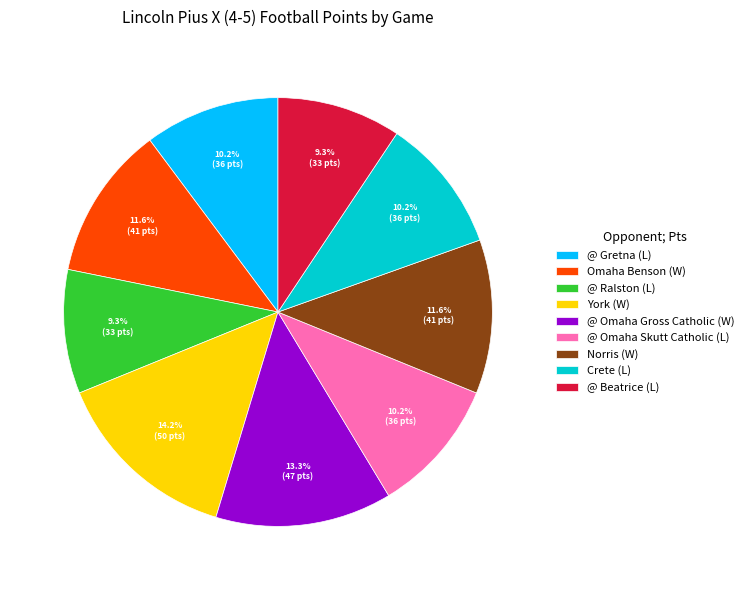

Is it true that @ Omaha Skutt Catholic is 17% of the pie?

False